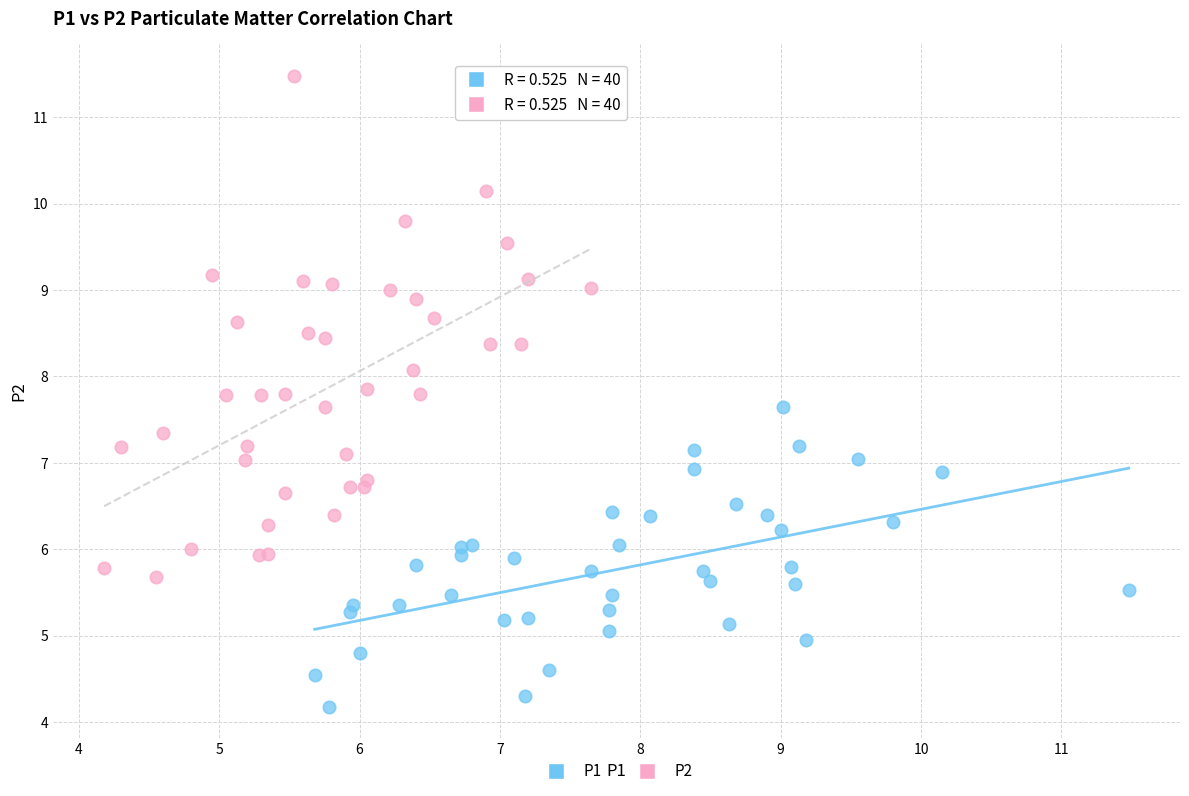

Which series contains the highest Y value?

P2